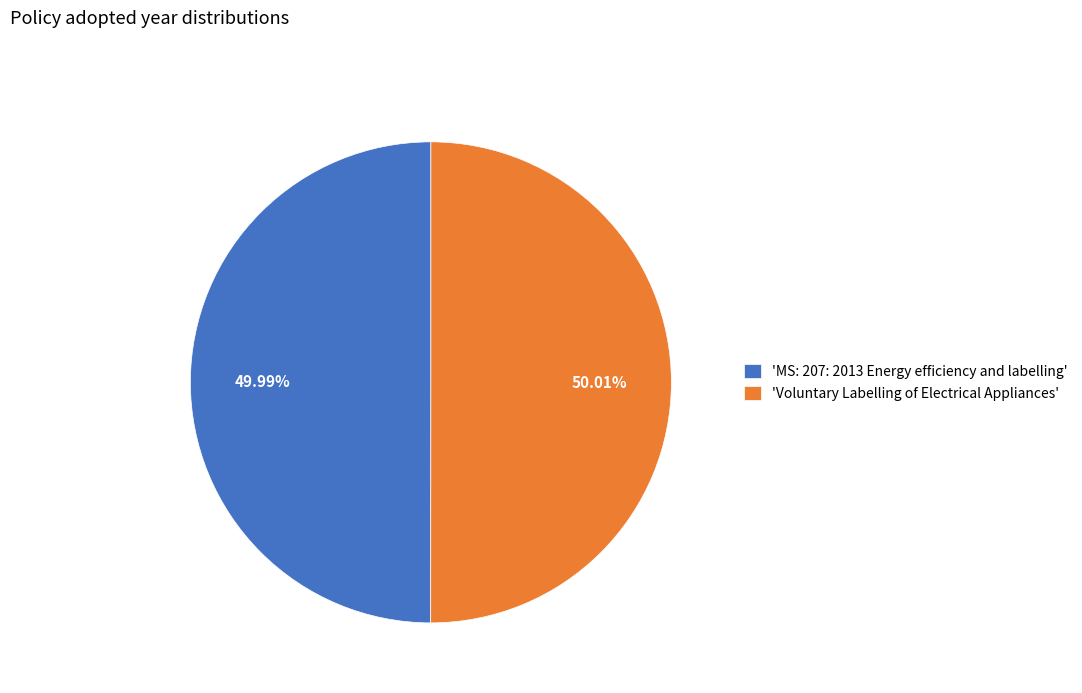

Is there a majority slice in this chart?

Yes